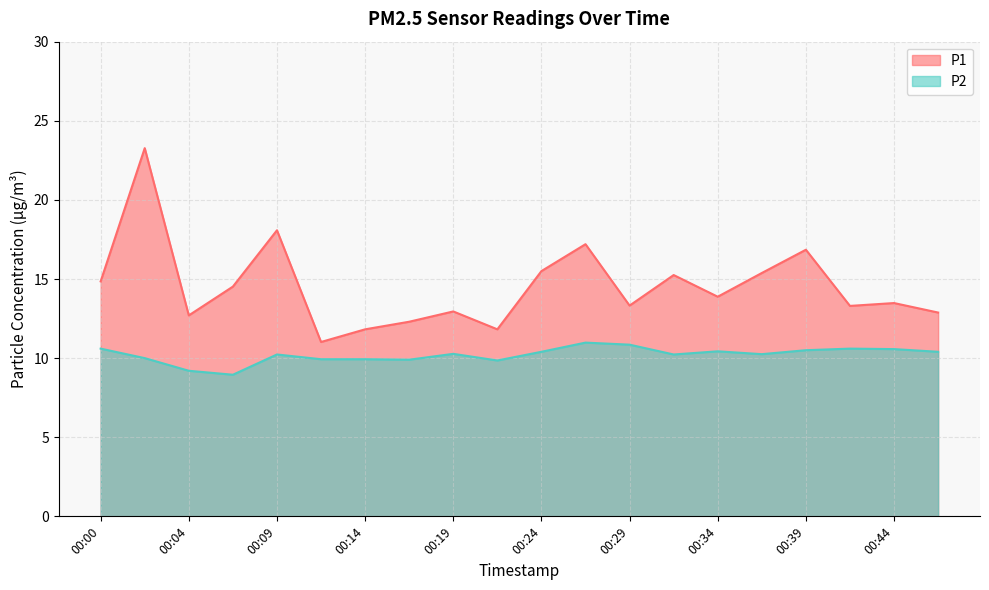

Is it true that P2 equals 10.4 at 00:46?

True